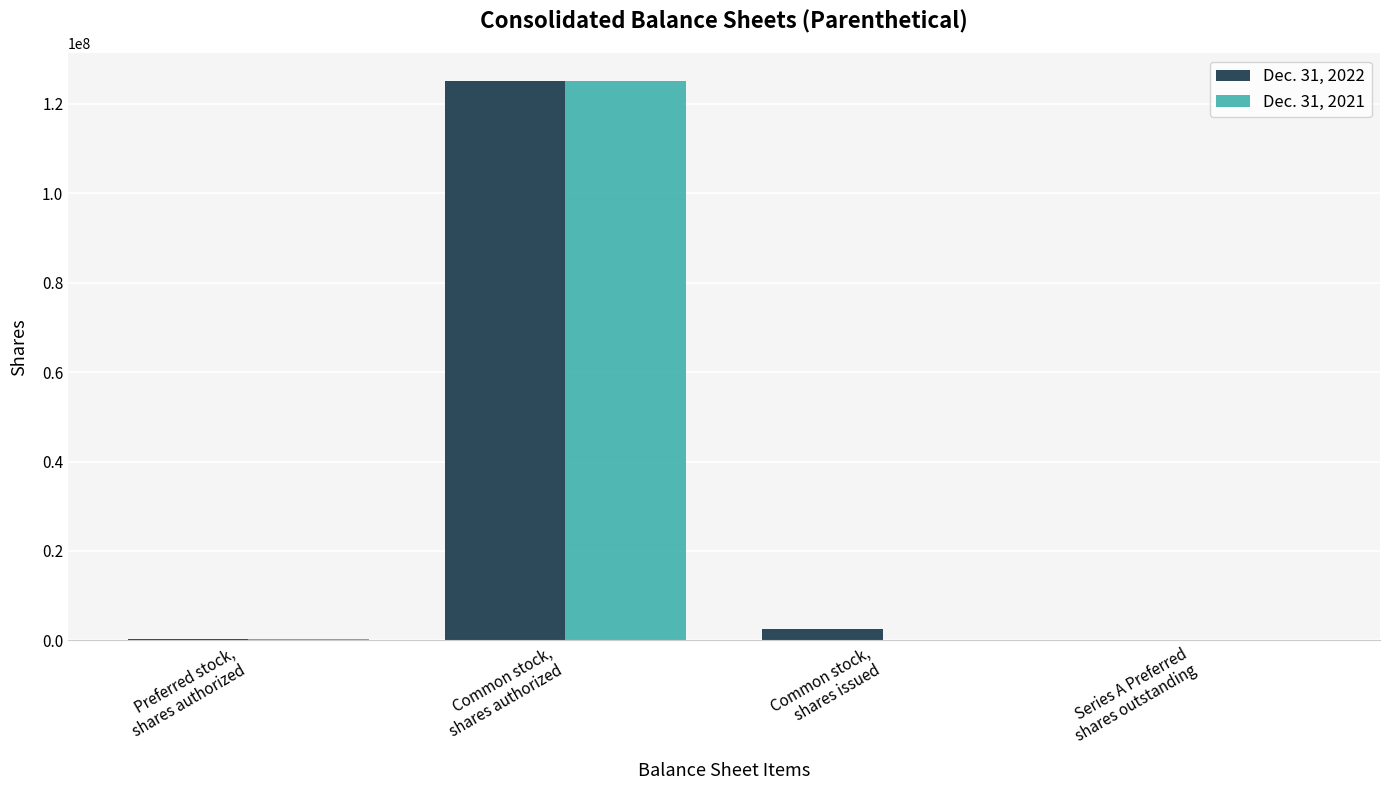

What is the maximum value shown in the chart?

125000000